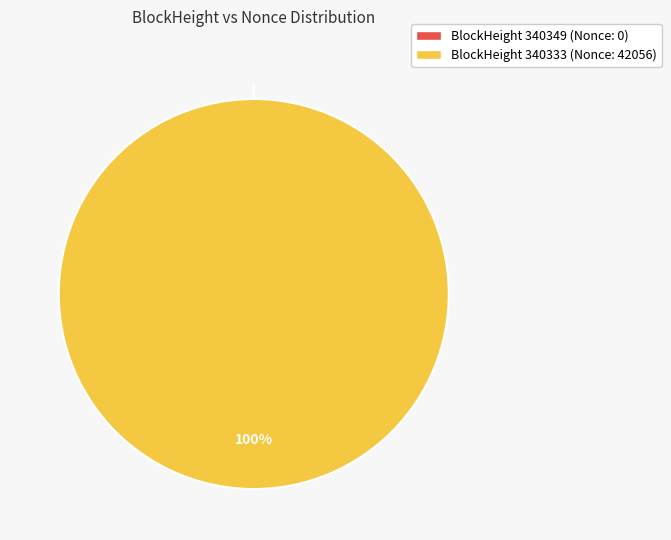

Which slice represents more than half of the pie?

340333